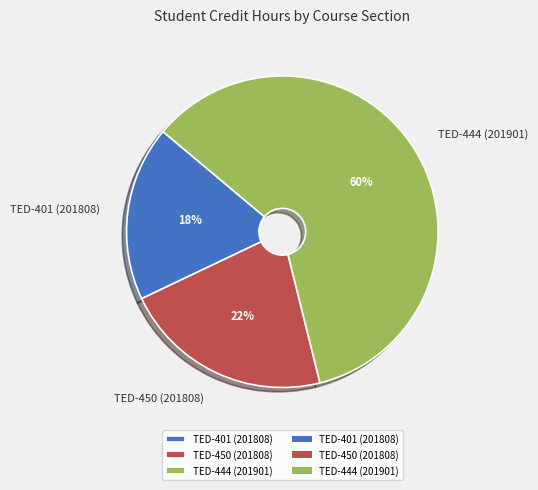

Rank the categories by value from lowest to highest.

TED-401 (201808), TED-450 (201808), TED-444 (201901)